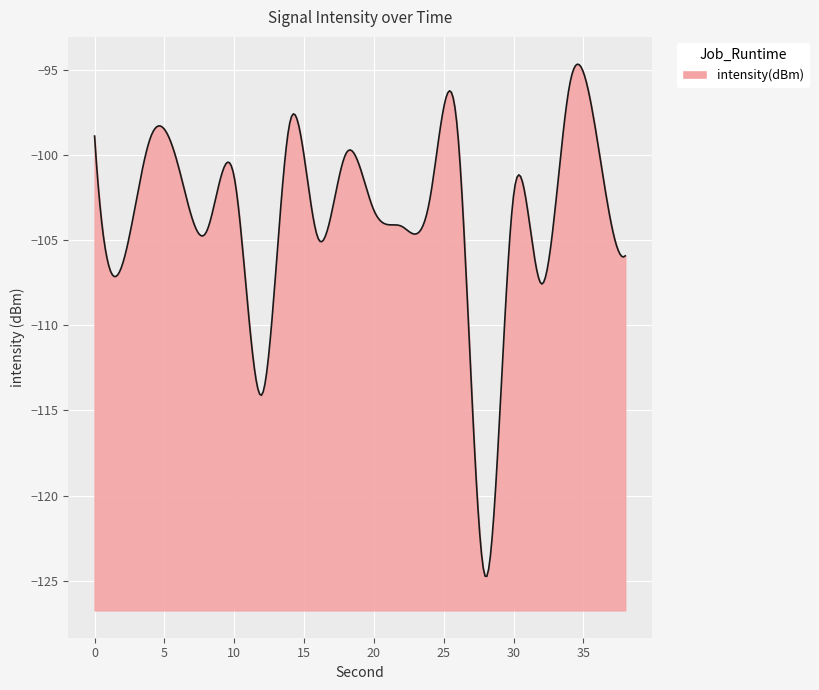

Count the number of categories in the chart.

300